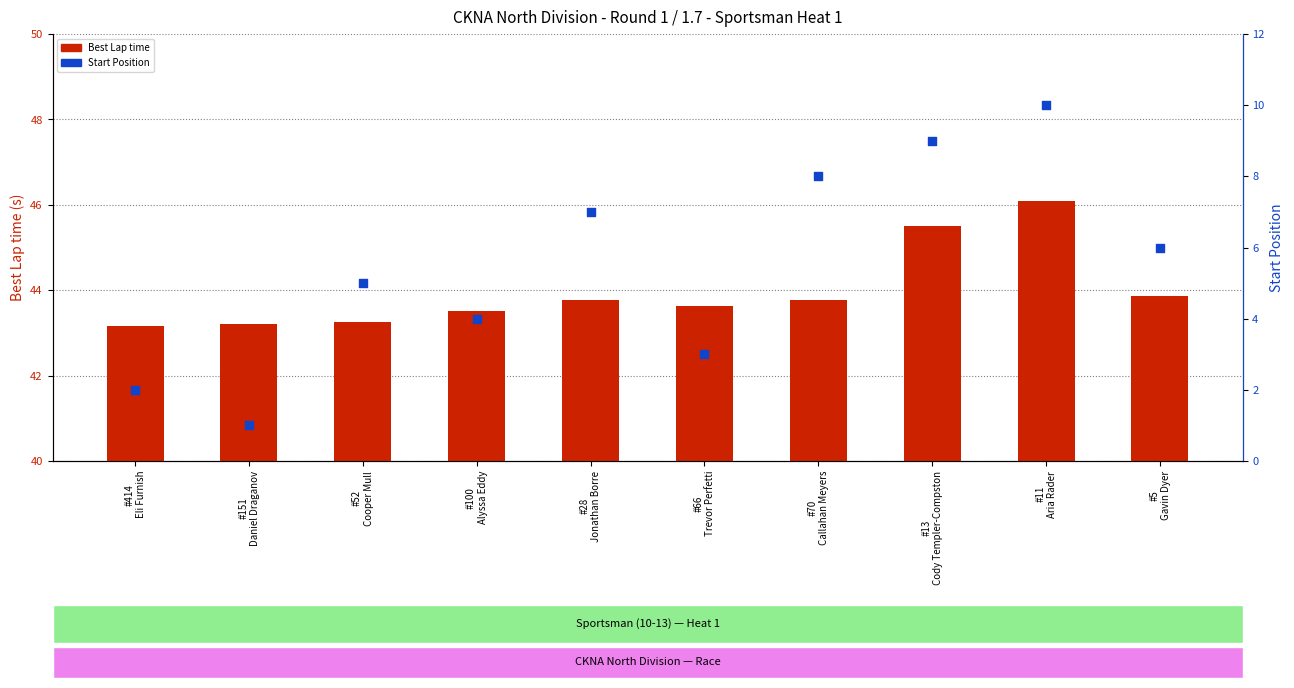

What is the total value across all series at #414
Eli Furnish?

45.2